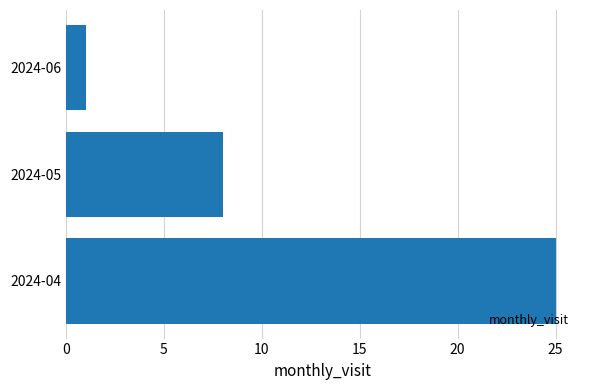

Reading bottom to top, list all the values displayed in this chart.

2024-04=25	2024-05=8	2024-06=1